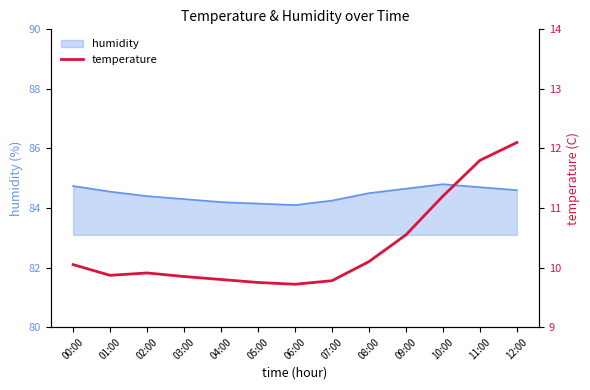

The value of humidity at 11:00 is 37.8. True or false?

False